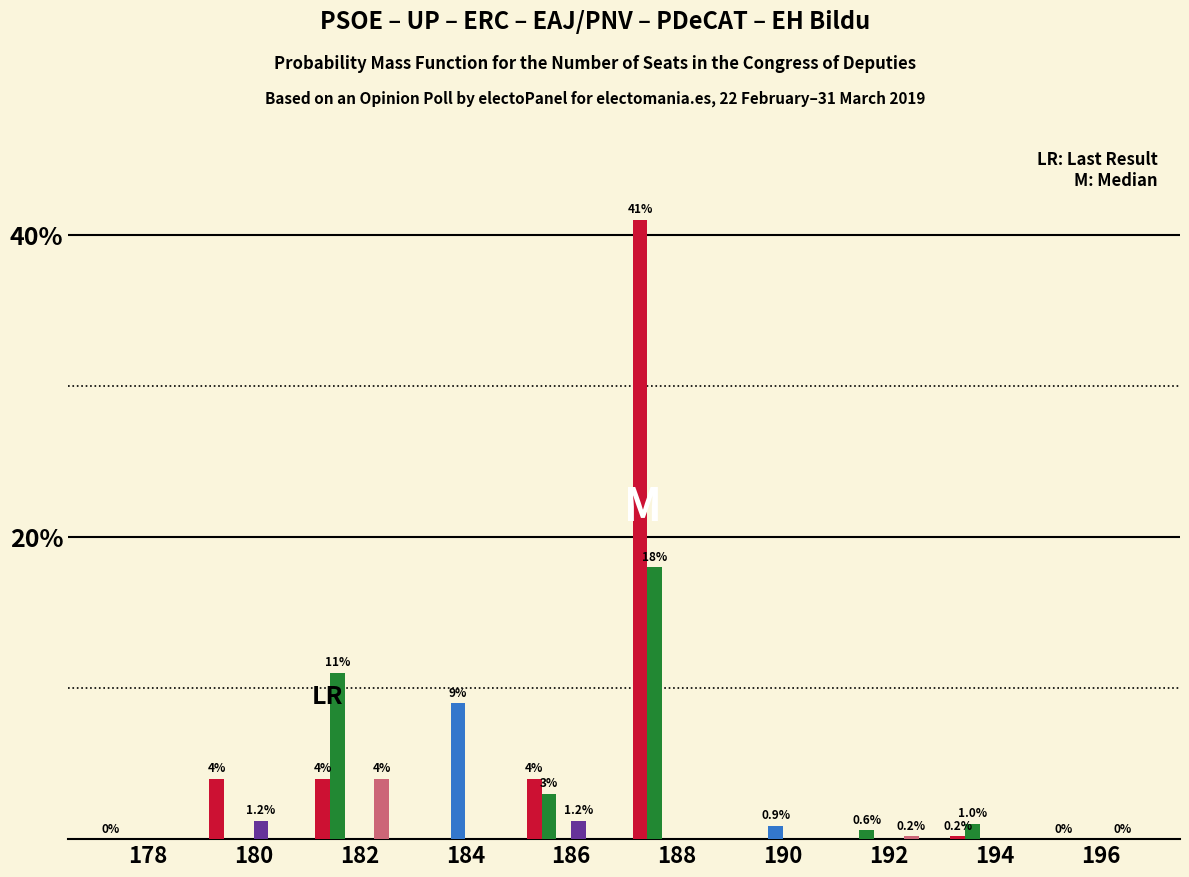

What is the maximum value shown in the chart?

41.0